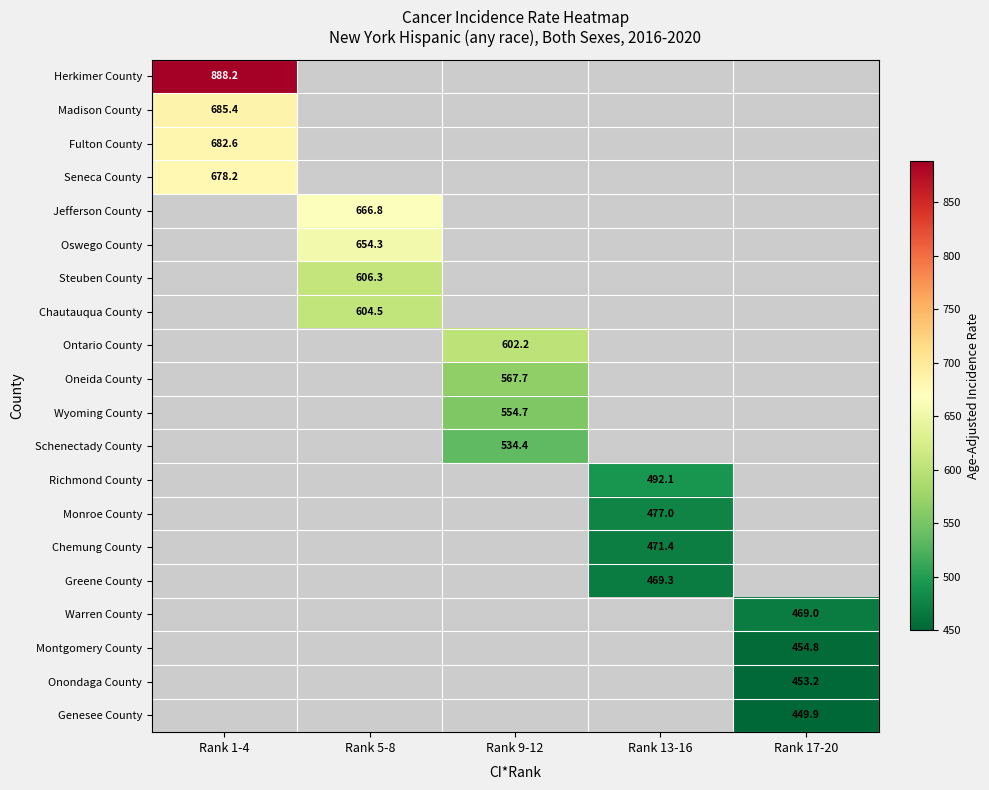

Which series has the largest range (max minus min)?

Herkimer County